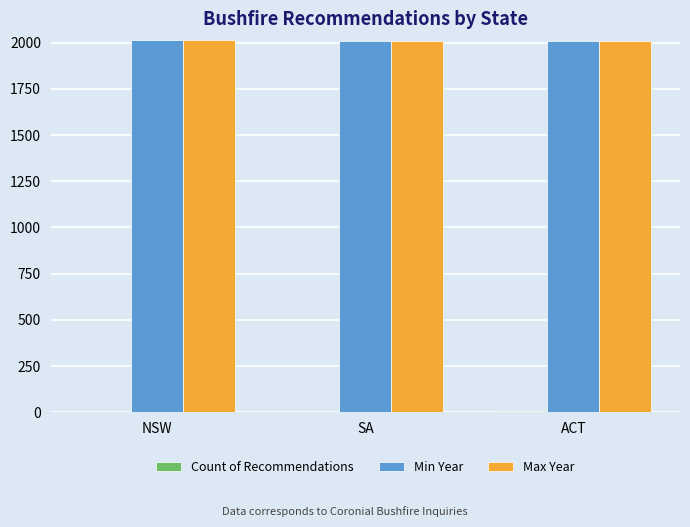

Count the number of data series in this chart.

3